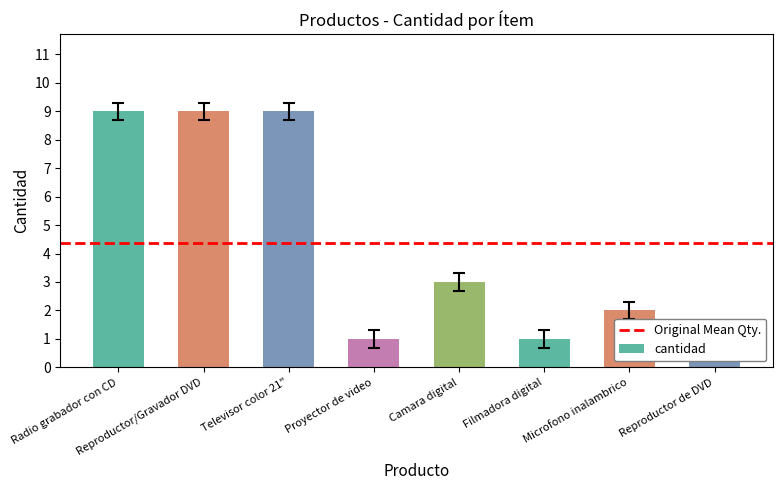

Reading left to right, what are all the values shown in this chart?

Radio grabador con CD=8.7	Reproductor/Gravador DVD=8.7	Televisor color 21"=8.7	Proyector de video=0.7	Camara digital=2.7	Filmadora digital=0.7	Microfono inalambrico=1.7	Reproductor de DVD=0.7